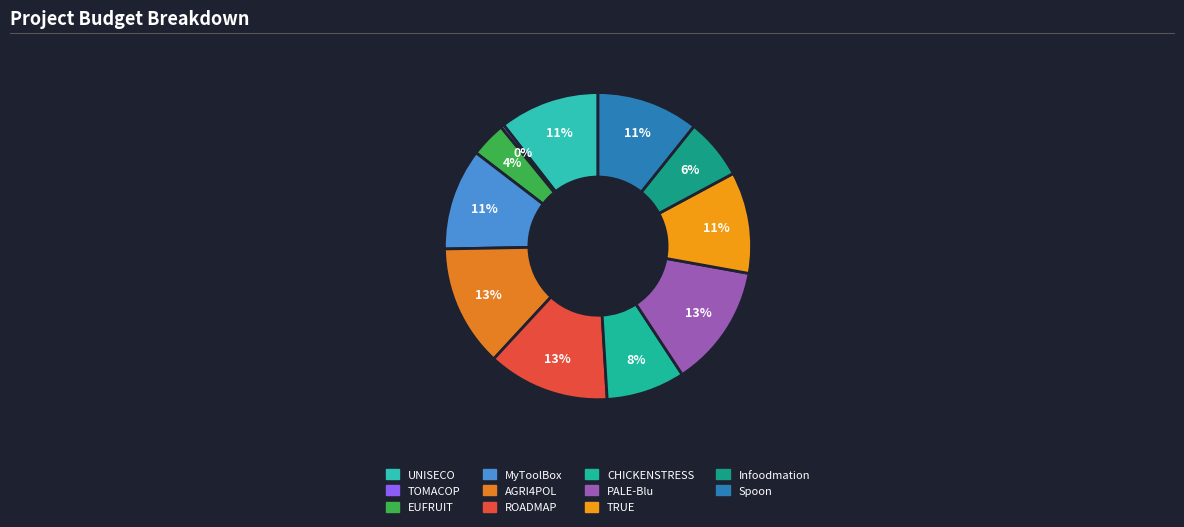

Is the sum of PALE-Blu and EUFRUIT greater than half?

No